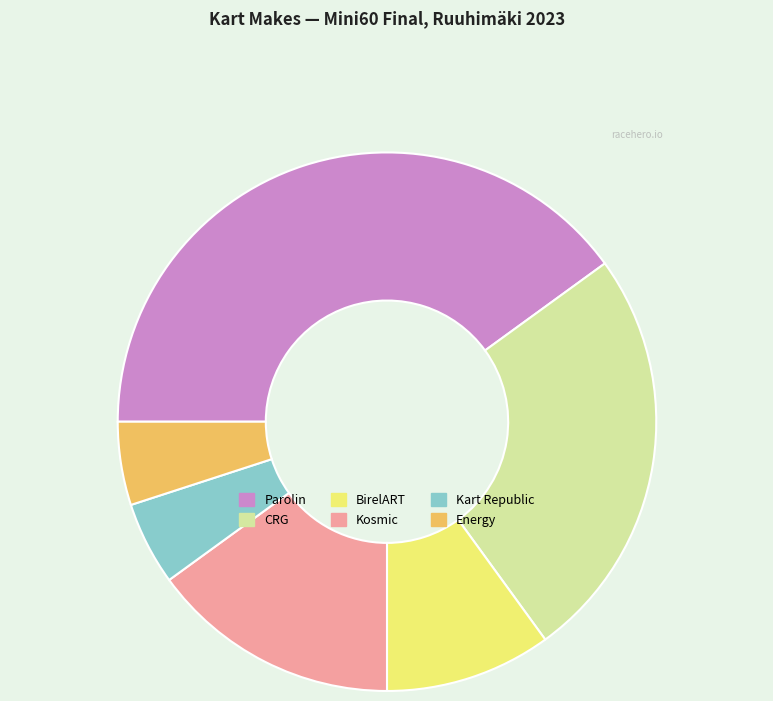

Is there a majority slice in this chart?

No